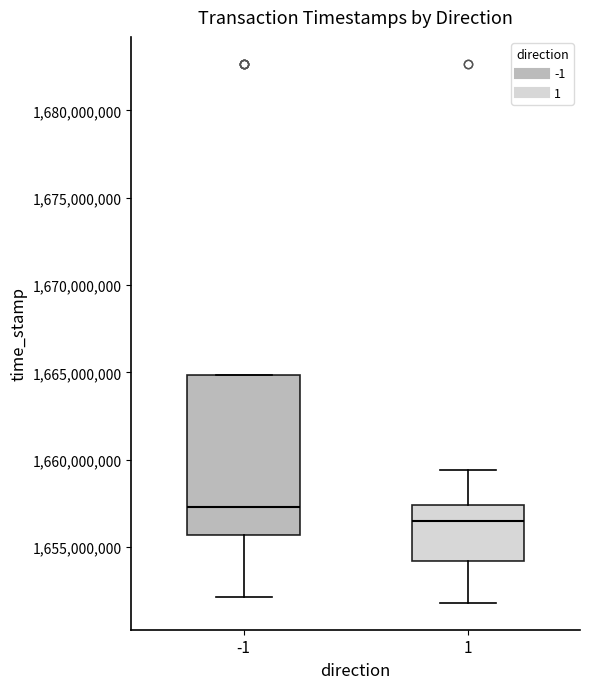

Where is the upper edge of the box at x = -1 on the y-axis? The values are not printed on the chart, so give them approximately, as read against the axis.

1665000000